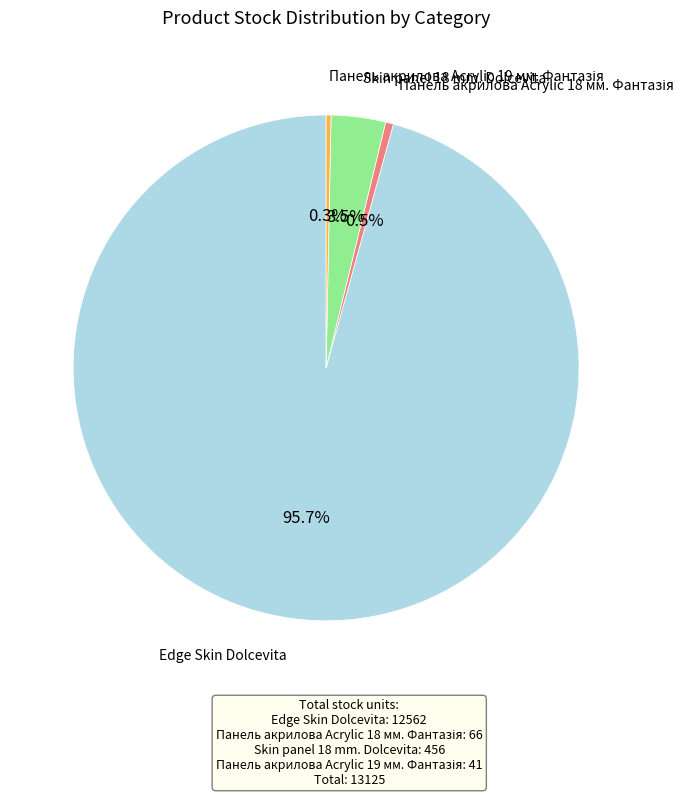

Is there a majority slice in this chart?

Yes